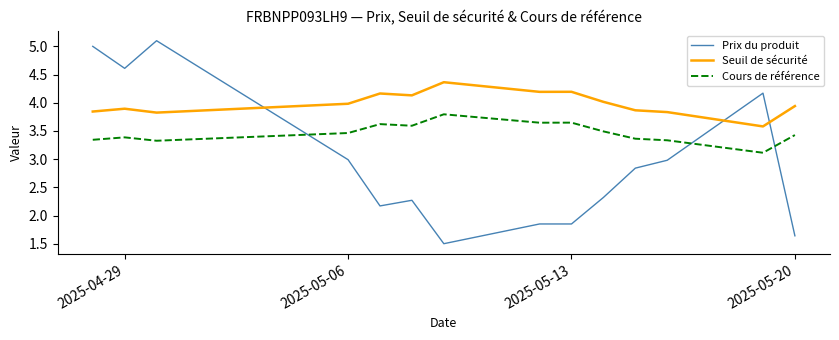

What is the minimum value for Cours de référence?

3.1